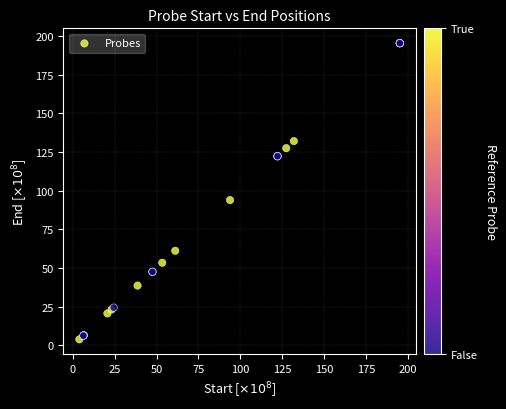

What Y value in the scatter plot is closest to 99?

93.9